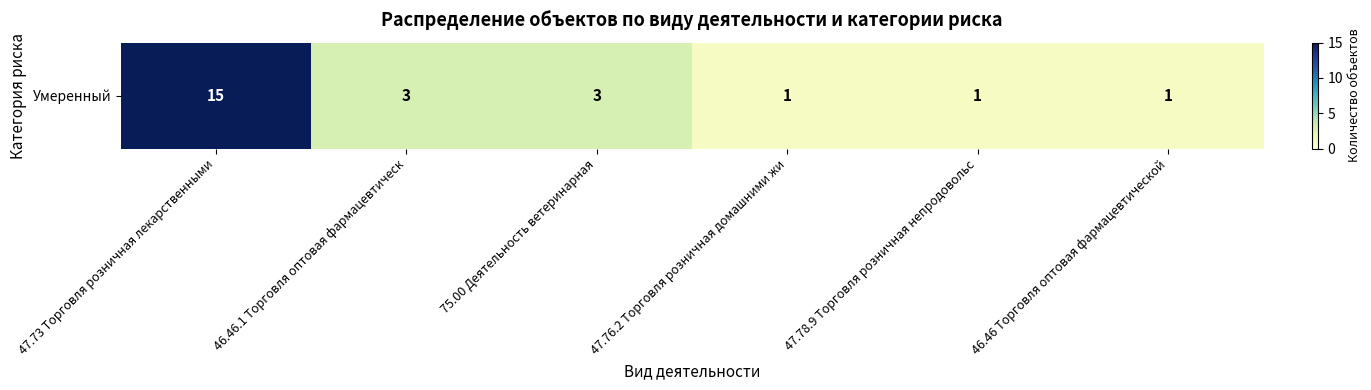

The value at 46.46.1 Торговля оптовая фармацевтическ is 1. True or false?

False